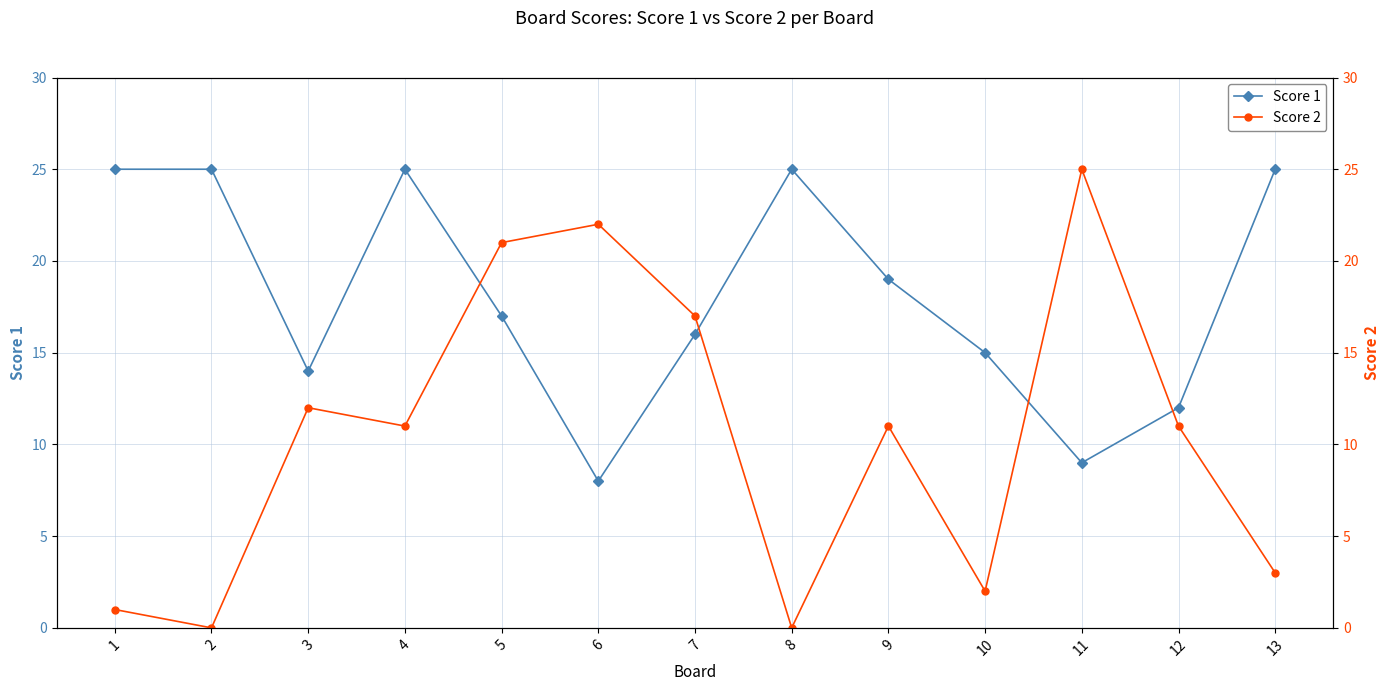

How many distinct data groups are displayed?

2